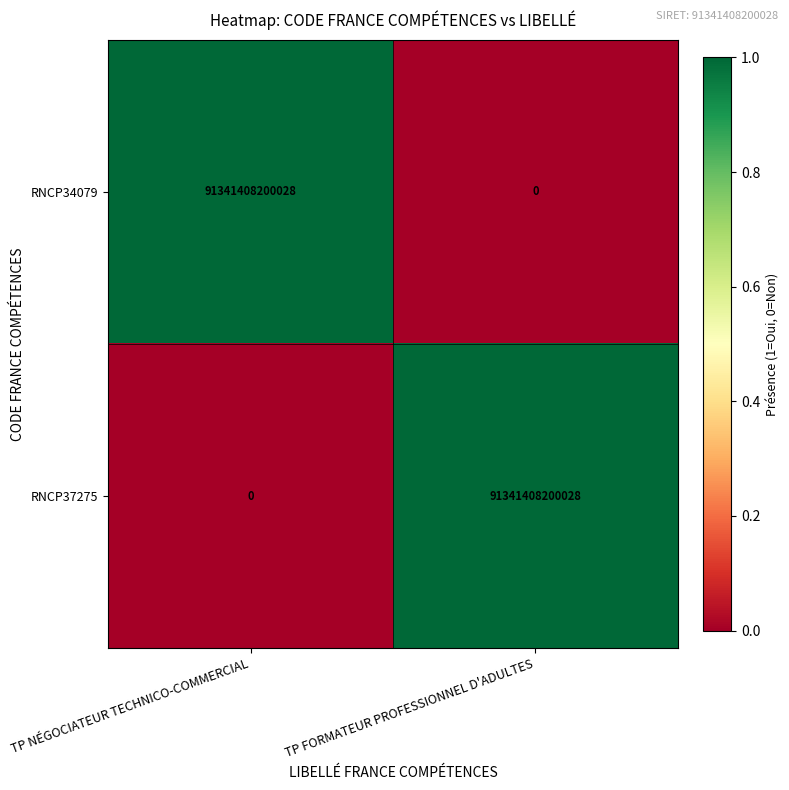

The value of RNCP37275 at TP FORMATEUR PROFESSIONNEL D'ADULTES is 91341408200028. True or false?

True